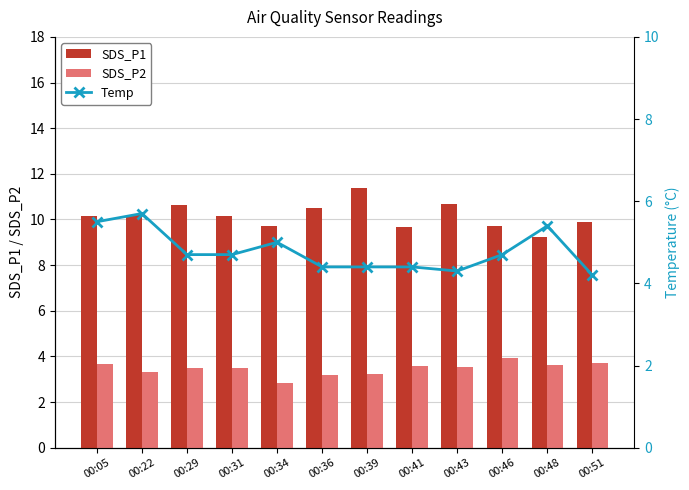

Rank the categories by Temp value from lowest to highest.

00:51, 00:43, 00:36, 00:39, 00:41, 00:29, 00:31, 00:46, 00:34, 00:48, 00:05, 00:22